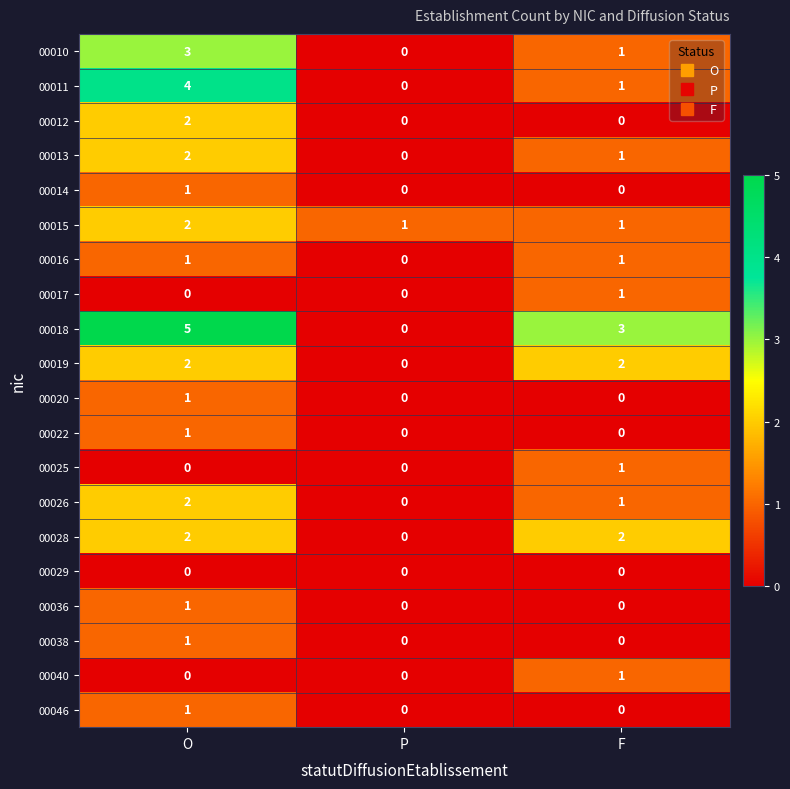

At which category is the sum across all series the highest?

O